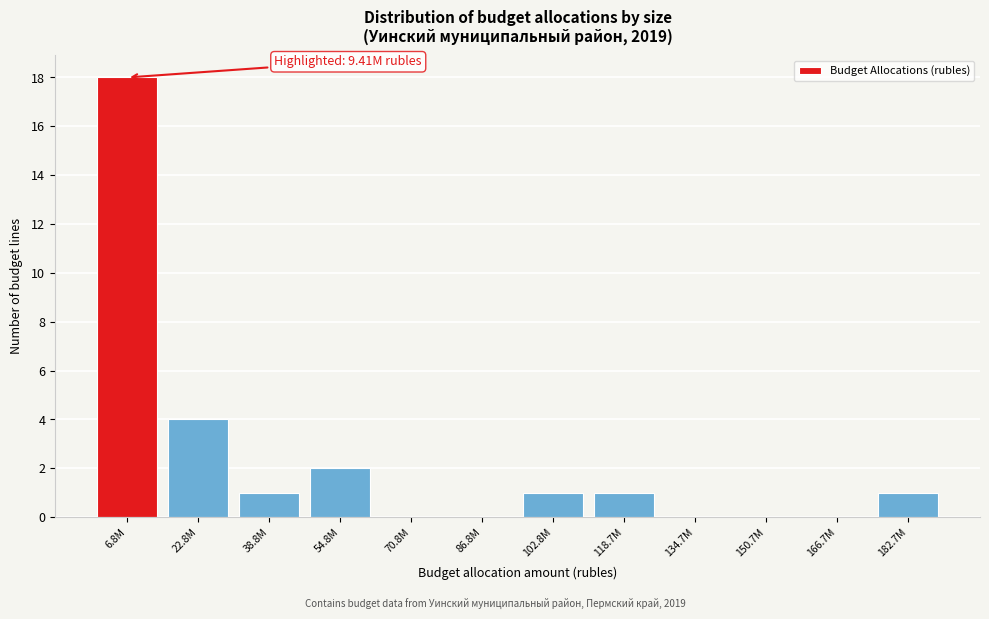

Reading right to left, extract all data points from this chart.

182.7M=1	166.7M=0	150.7M=0	134.7M=0	118.7M=1	102.8M=1	86.8M=0	70.8M=0	54.8M=2	38.8M=1	22.8M=4	6.8M=18